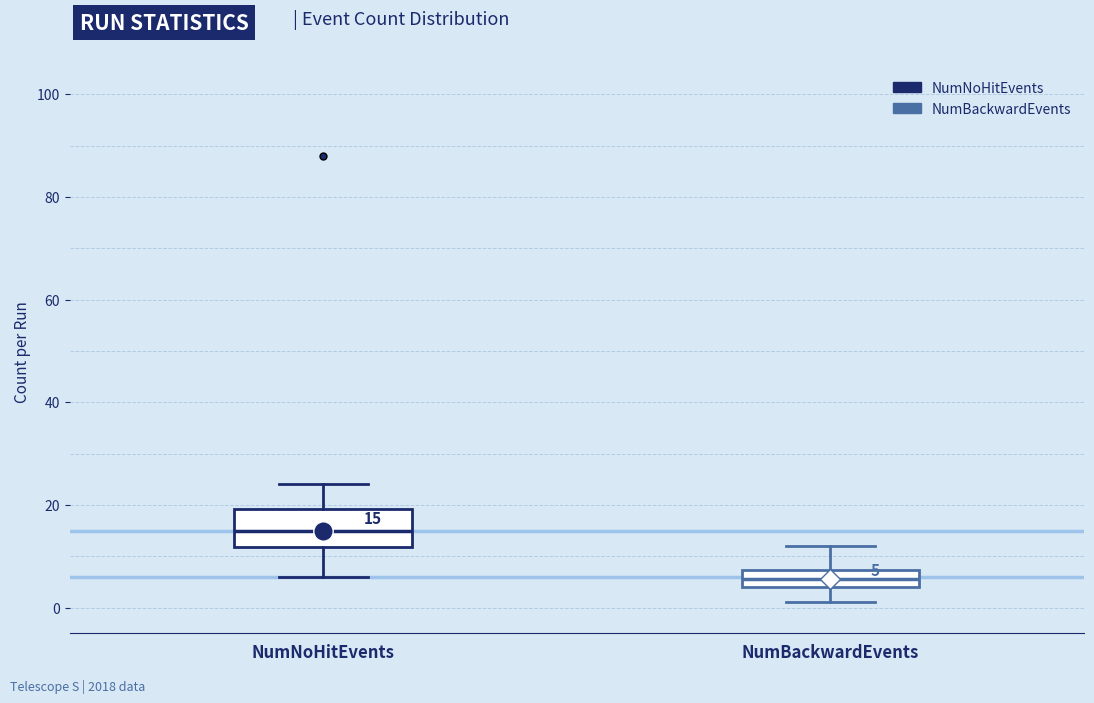

Which box has the lowest median line?

NumBackwardEvents